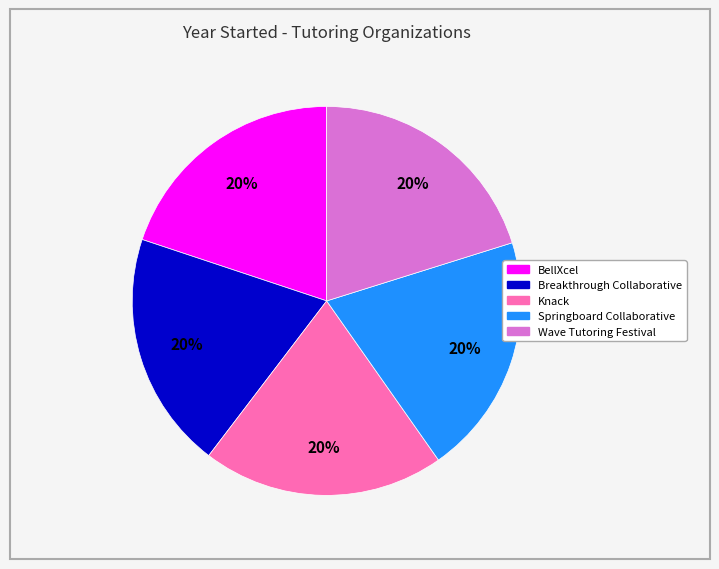

The Wave Tutoring Festival slice represents 26% of the pie. True or false?

False